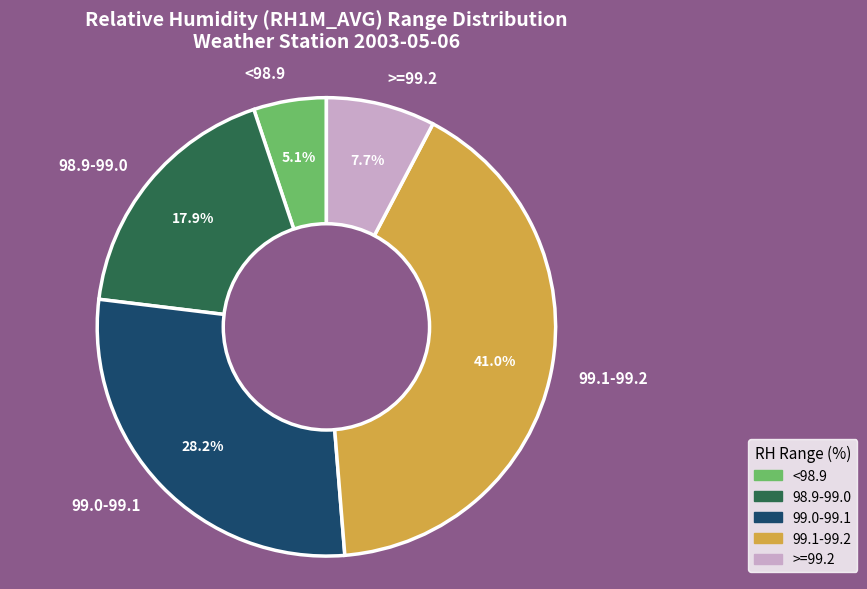

Which category has the smallest portion of the pie?

<98.9